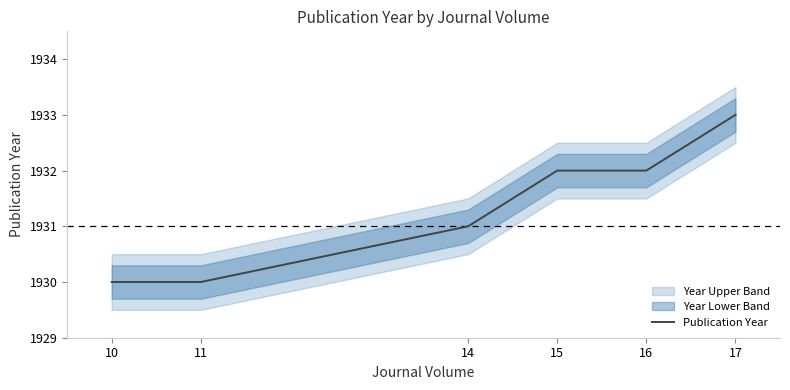

What is the minimum value shown in the chart?

1930